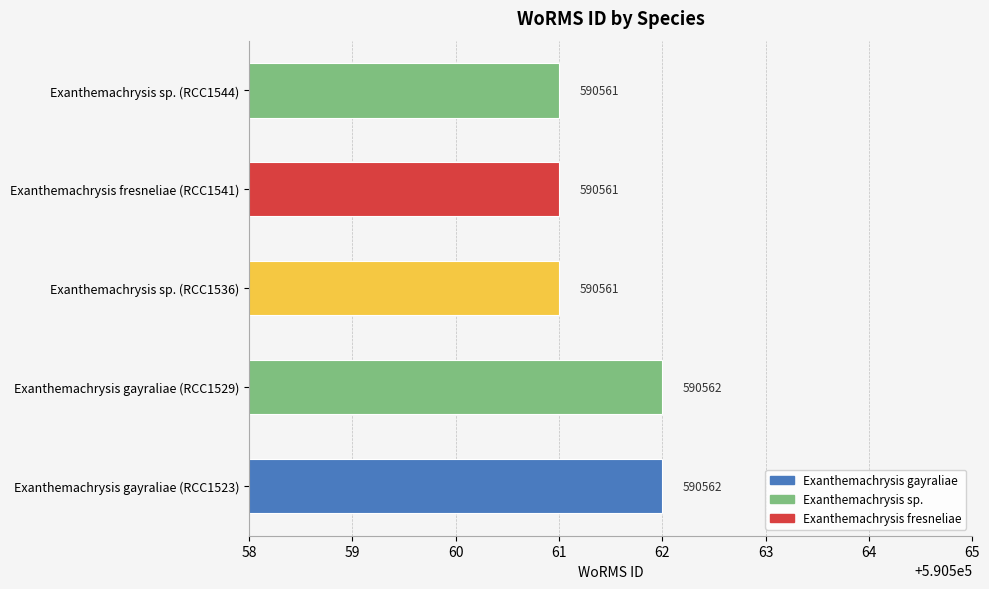

Reading bottom to top, extract all data points from this chart.

590562	590562	590561	590561	590561